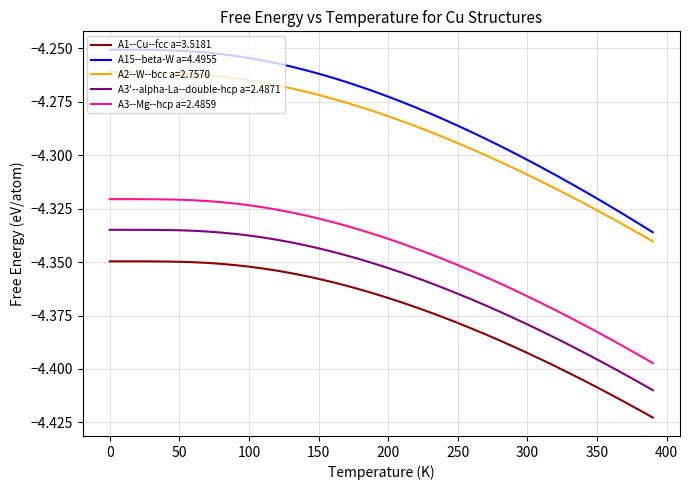

Which series has the largest range (max minus min)?

A15--beta-W a=4.4955